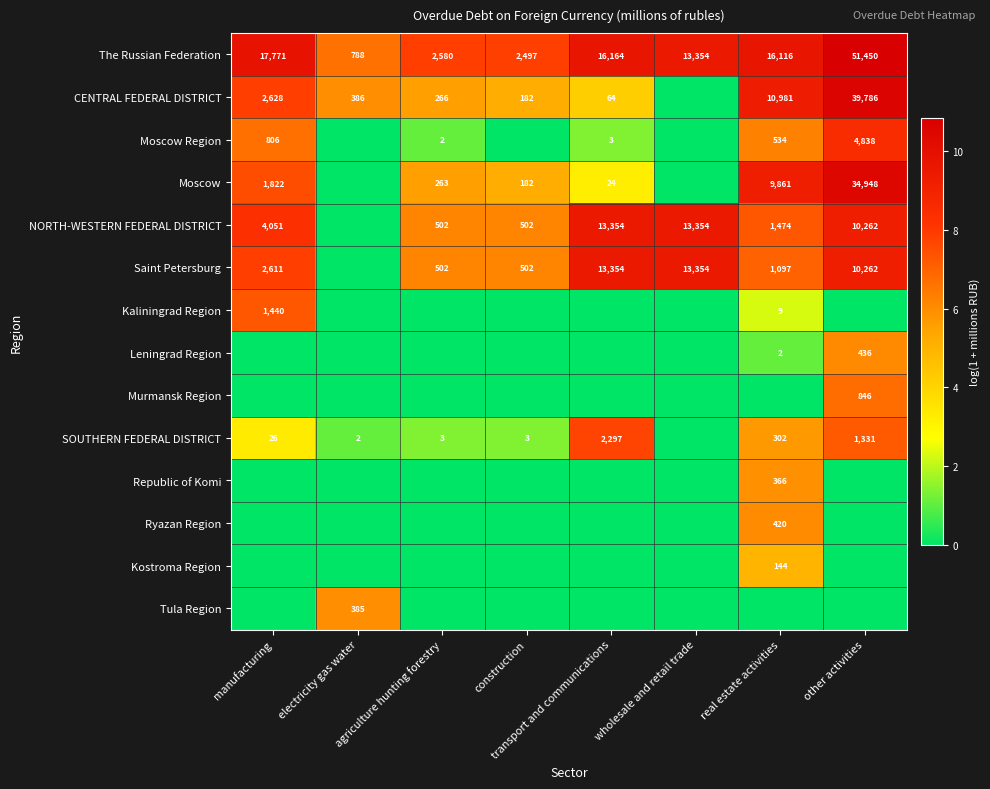

What is the highest value of the The Russian Federation series?

51450